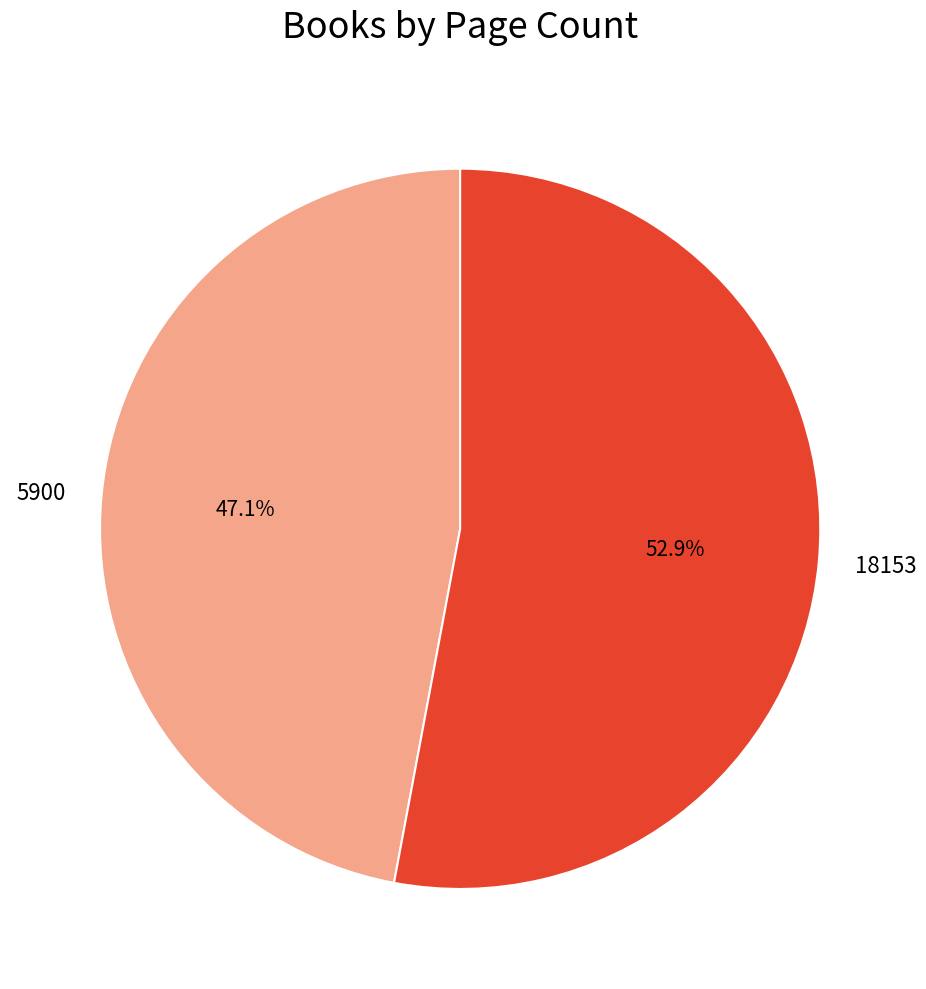

What is the majority slice?

18153